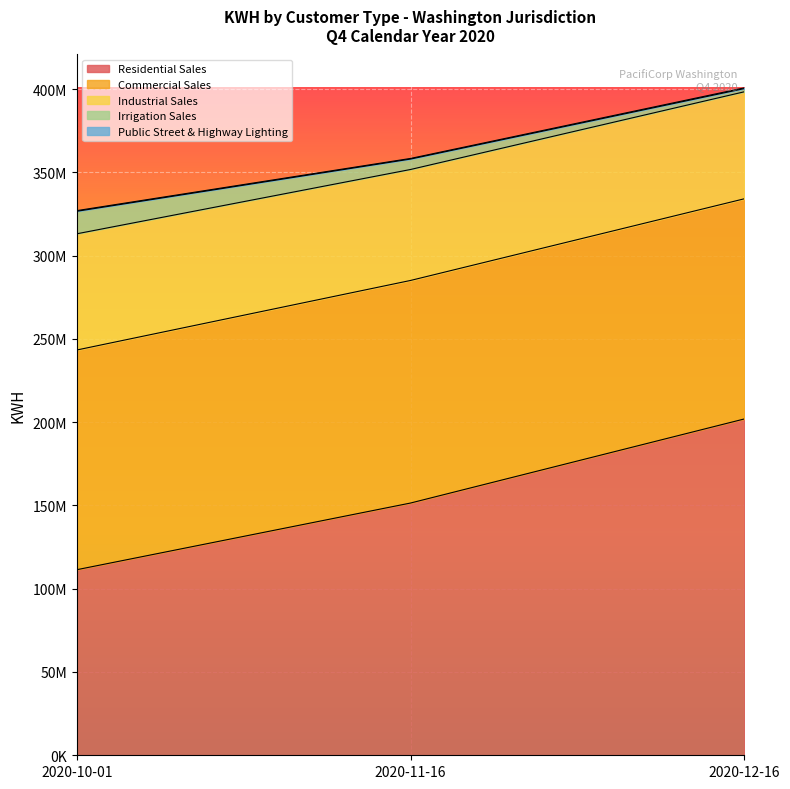

What is the value of the Residential Sales point at the 3rd from the left?

201922206